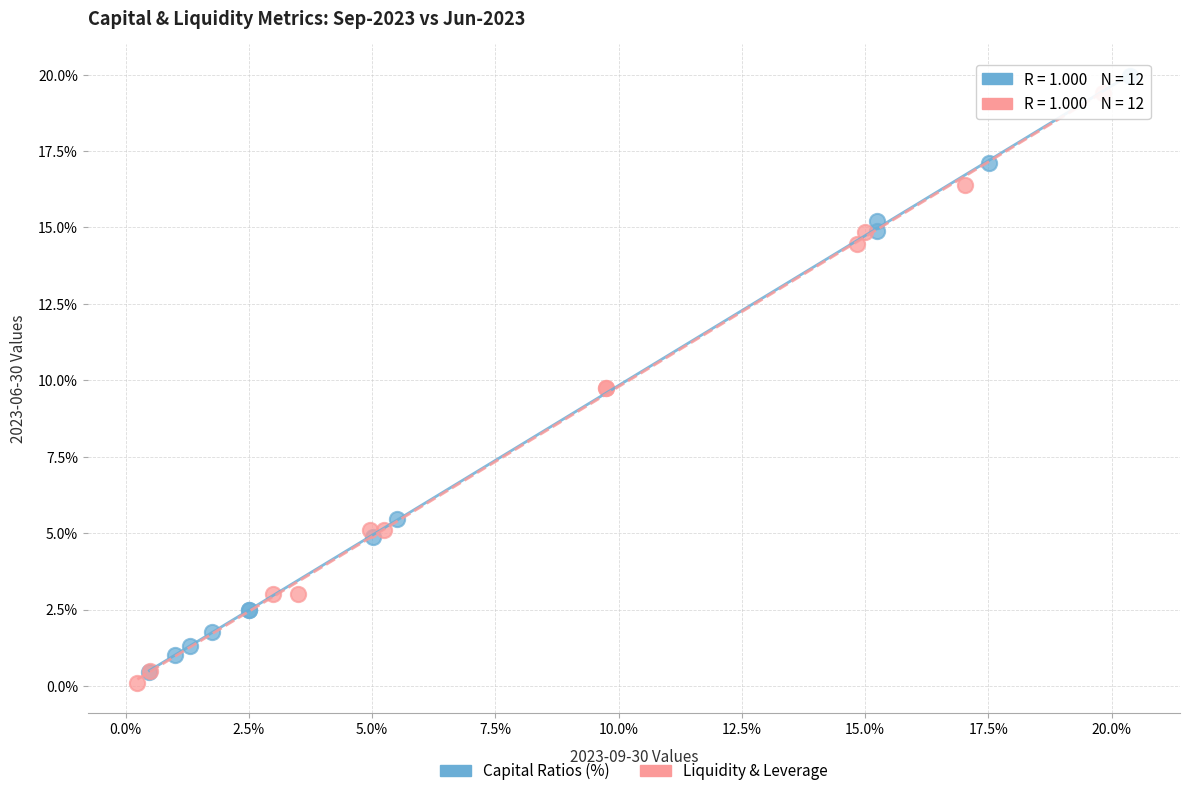

Which series contains the lowest Y value?

Liquidity & Leverage